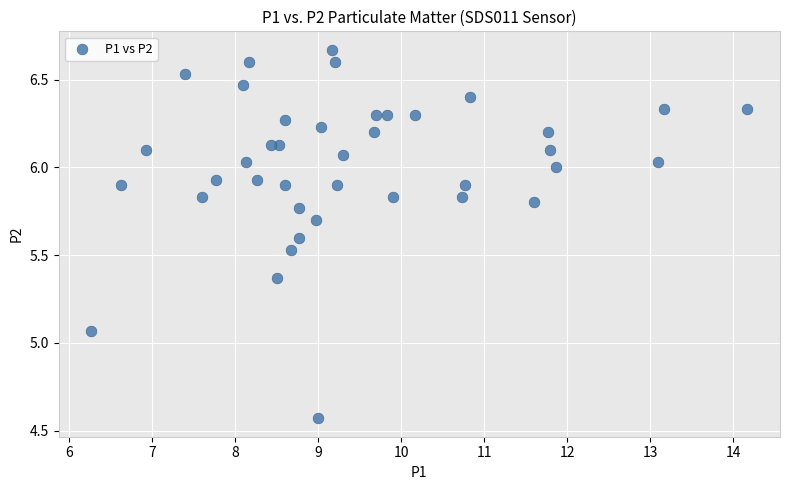

What is the range of Y values (max minus min)?

2.1